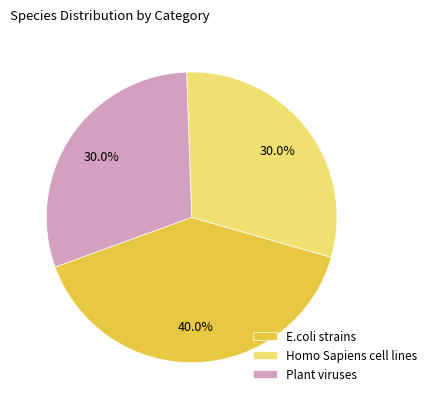

What percentage is NOT represented by E.coli strains?

60.0%